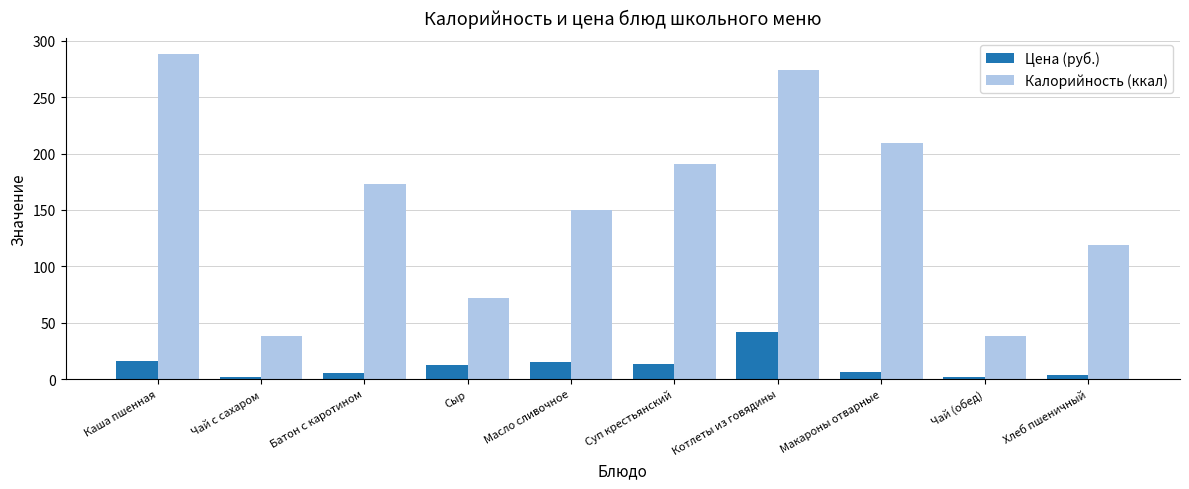

Does the chart contain stacked bars?

No